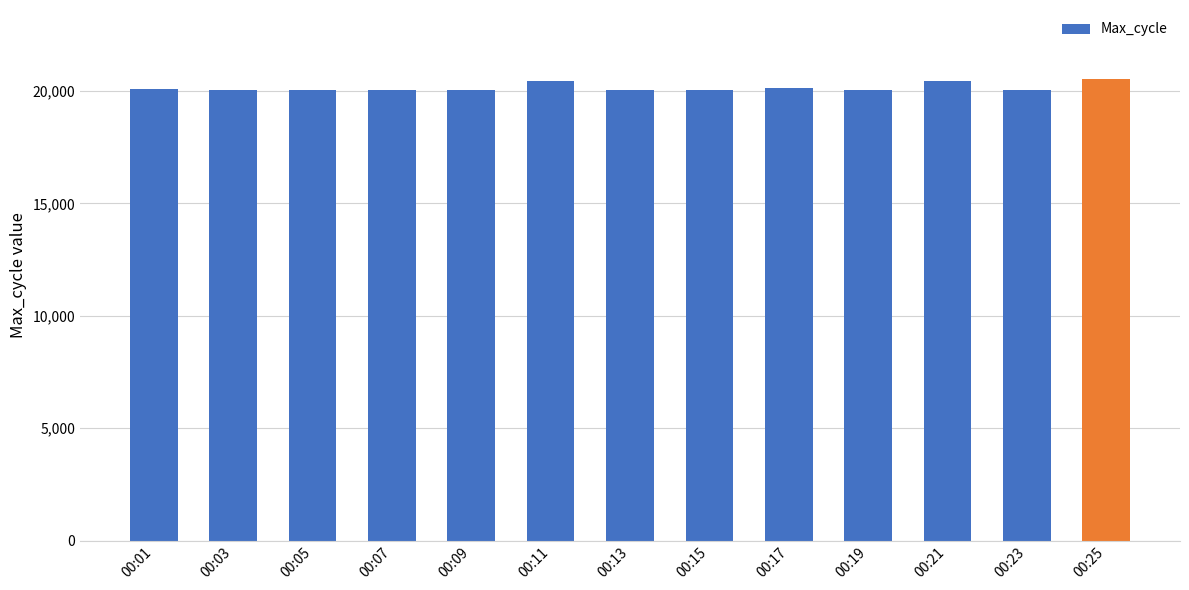

What is the maximum value shown in the chart?

20520